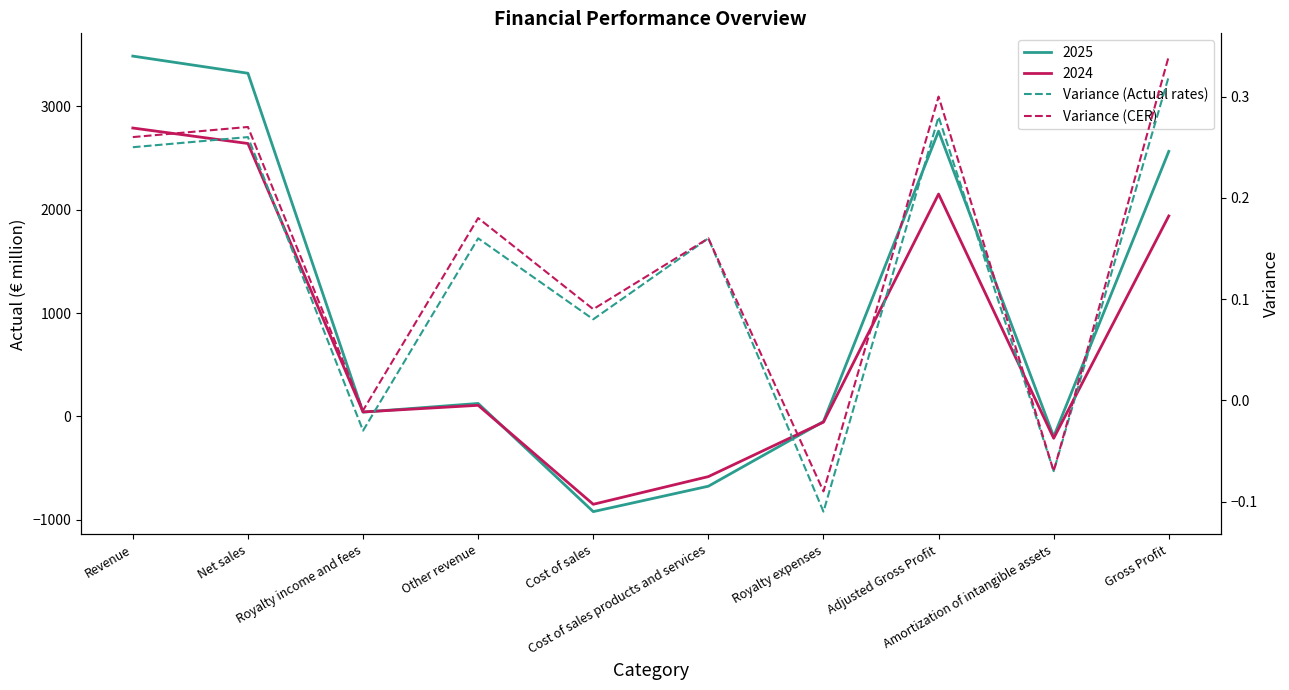

At which category does the chart reach its minimum across all series?

Royalty expenses